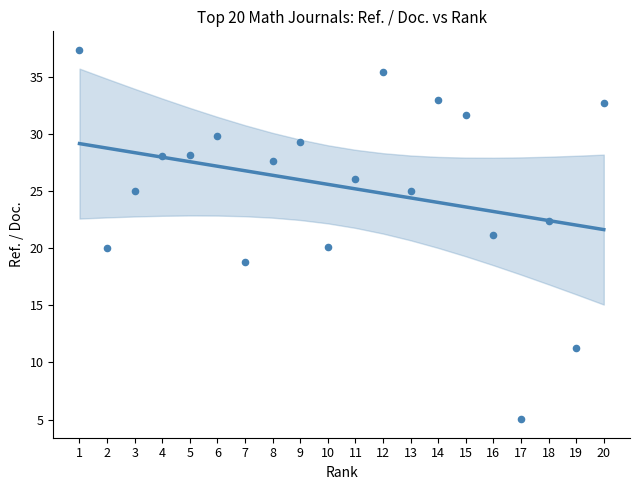

What is the change in value from 15 to 20?

-2.0